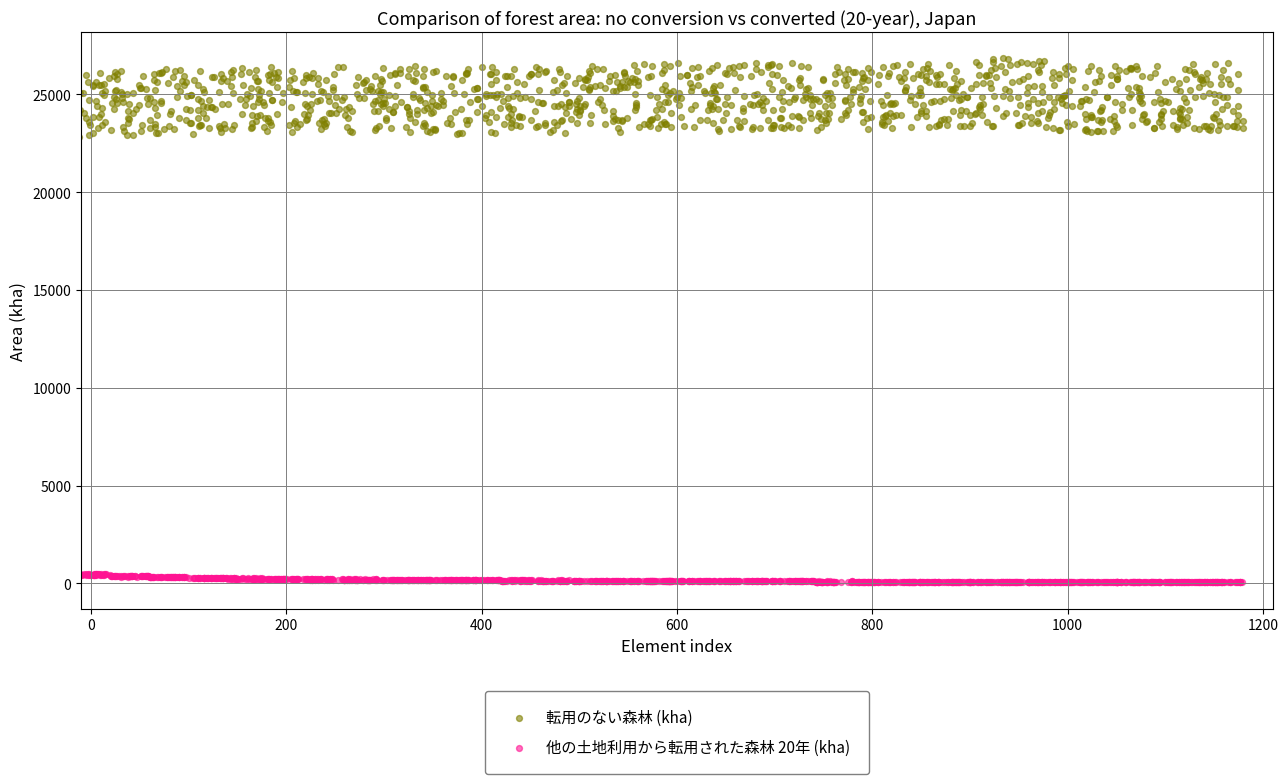

Which series contains the lowest Y value?

他の土地利用から転用された森林 20年 (kha)